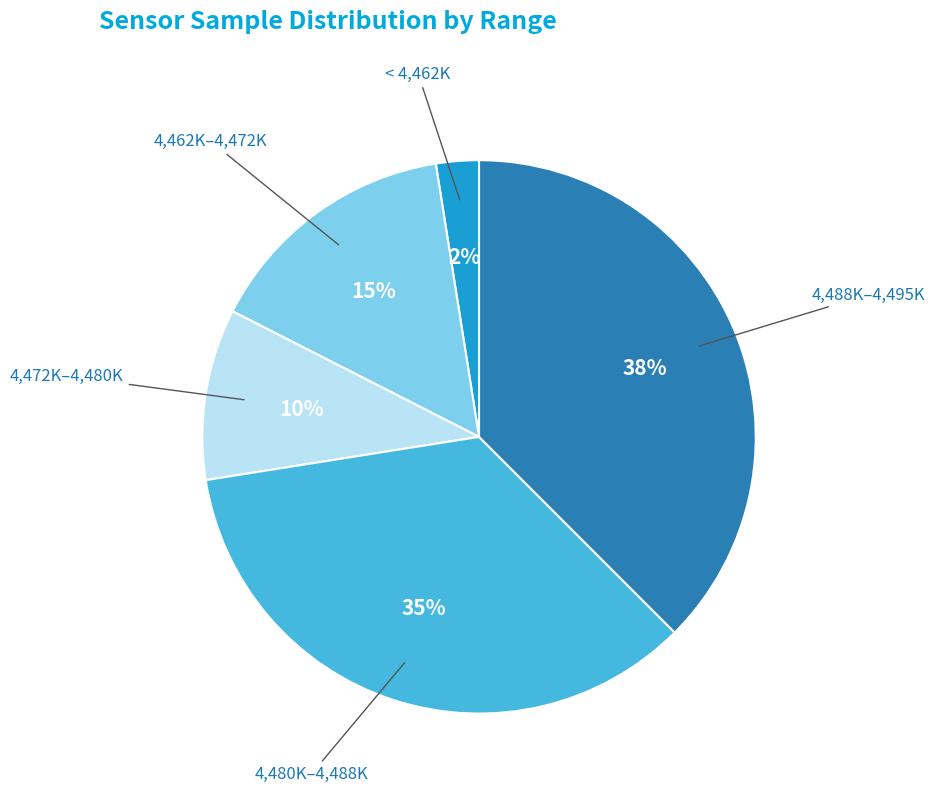

Is there any slice that represents more than half of the pie?

No